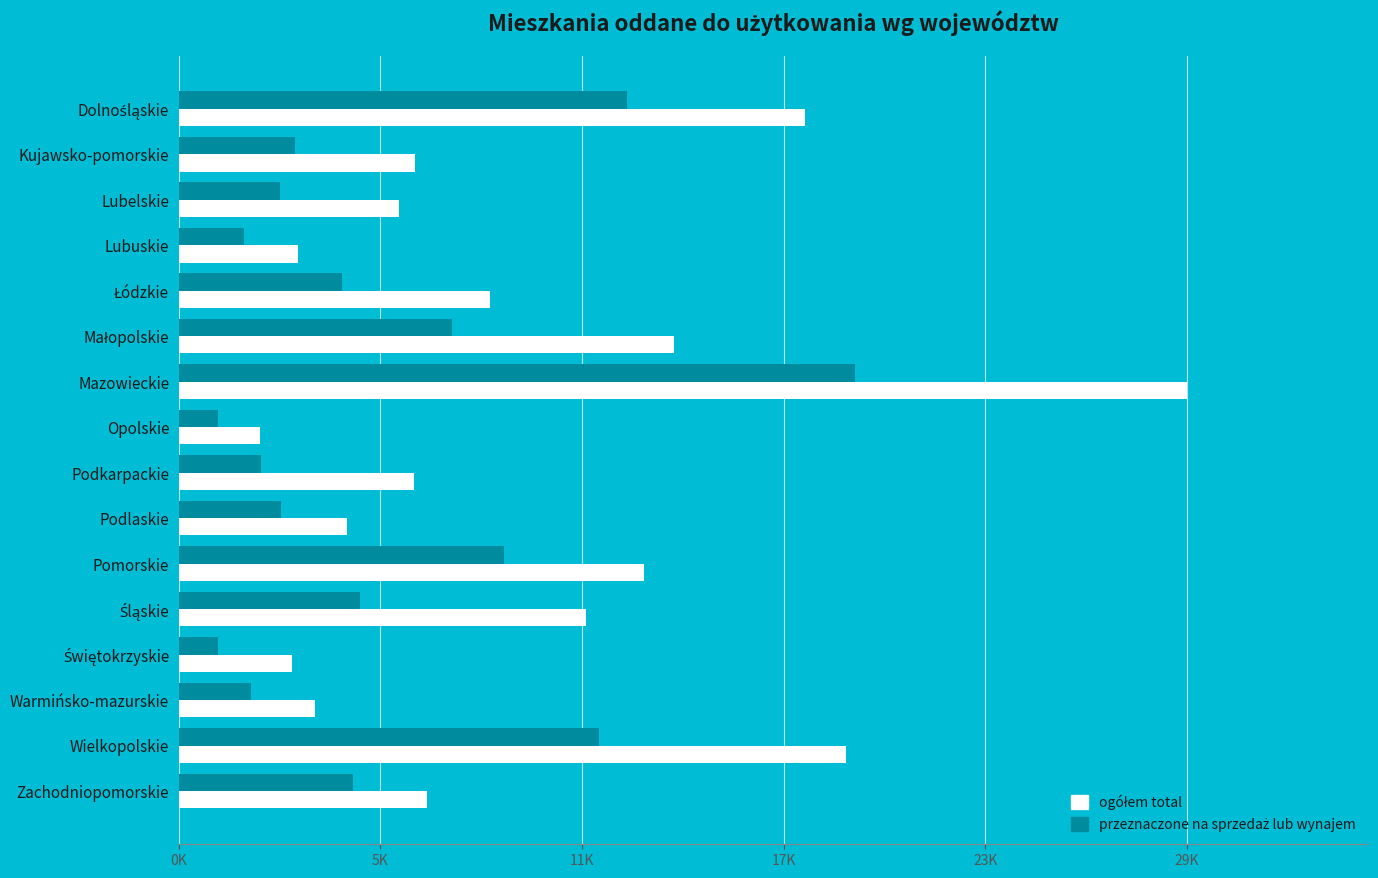

What is the average value of the ogółem total series?

10268